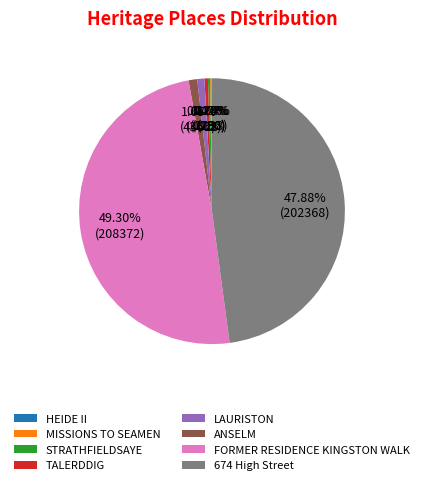

To the nearest percent, what is the difference between the largest and smallest slice percentages?

49%